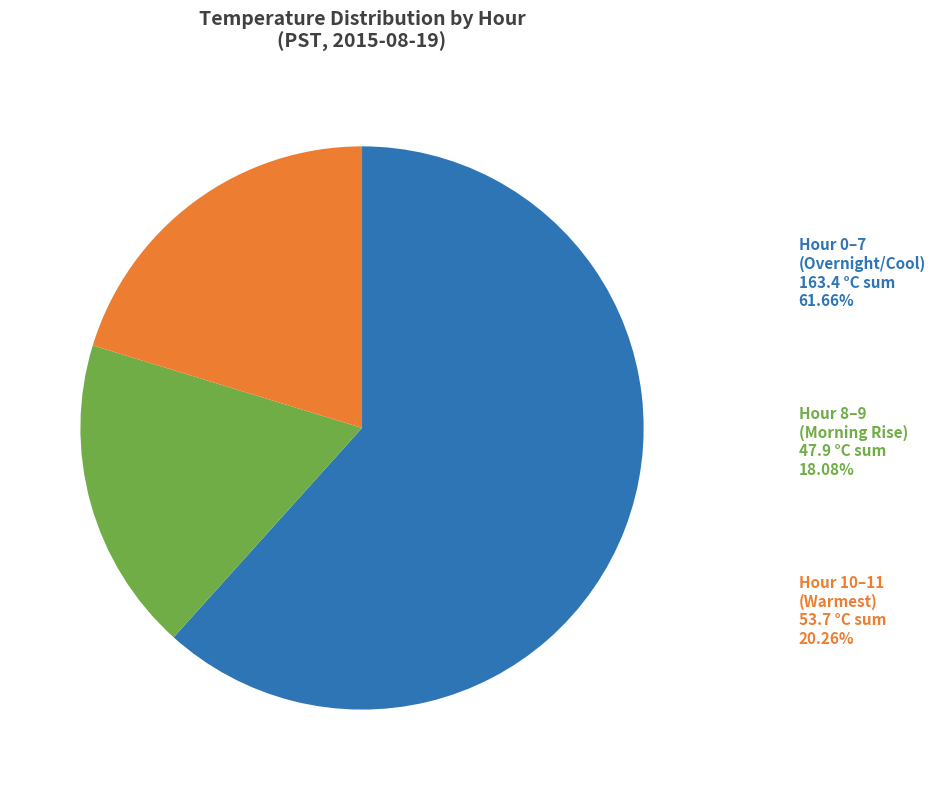

Is there a majority slice in this chart?

Yes